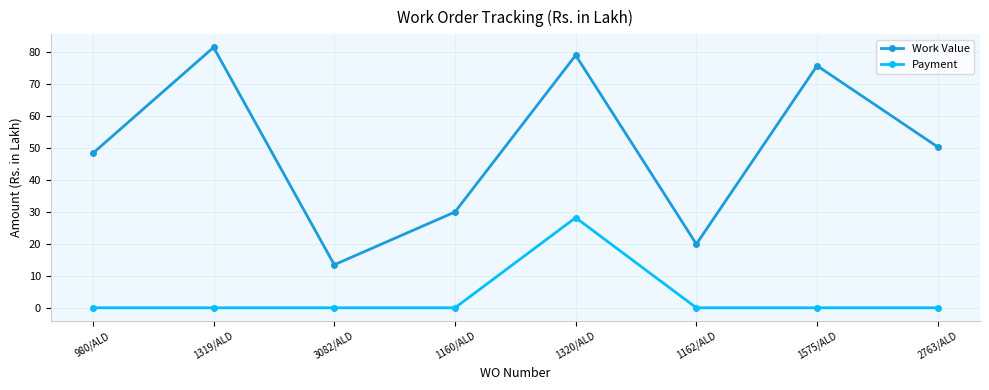

What is the difference between the Work Value values at 980/ALD and 1575/ALD?

27.4